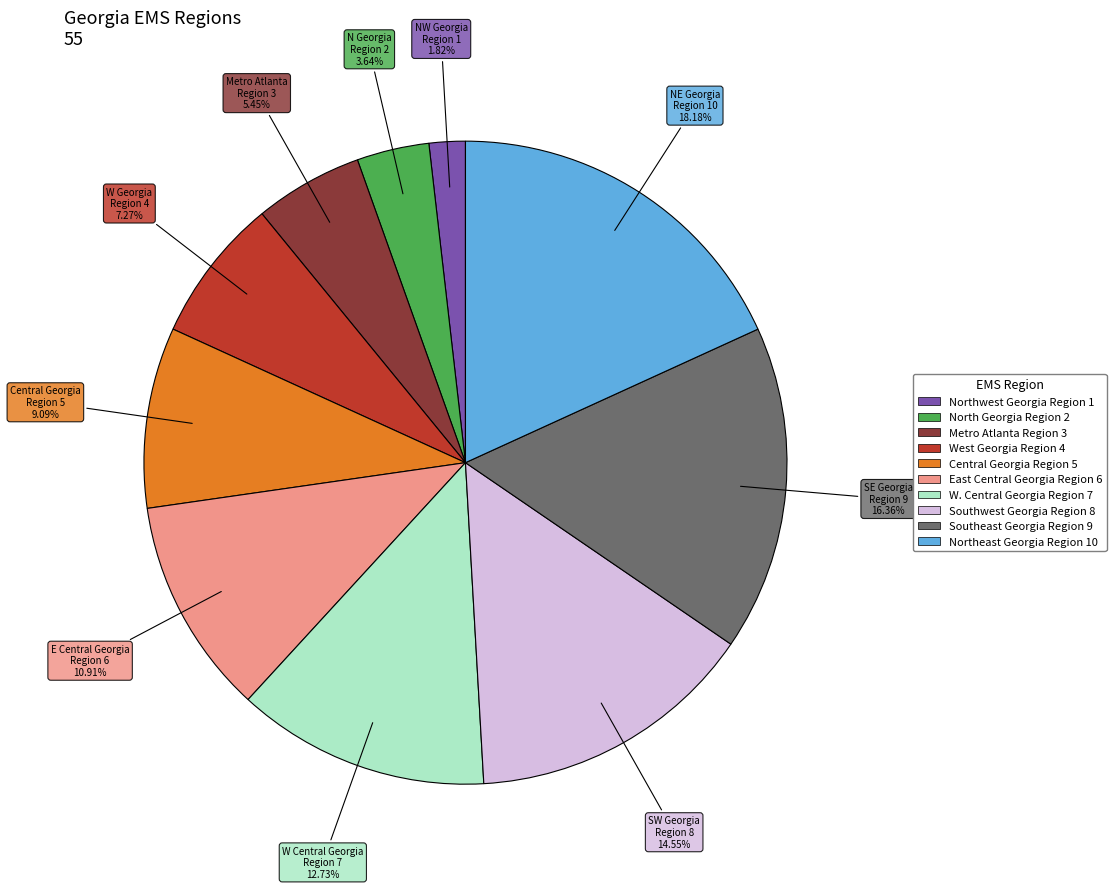

How many segments does this pie chart have?

10